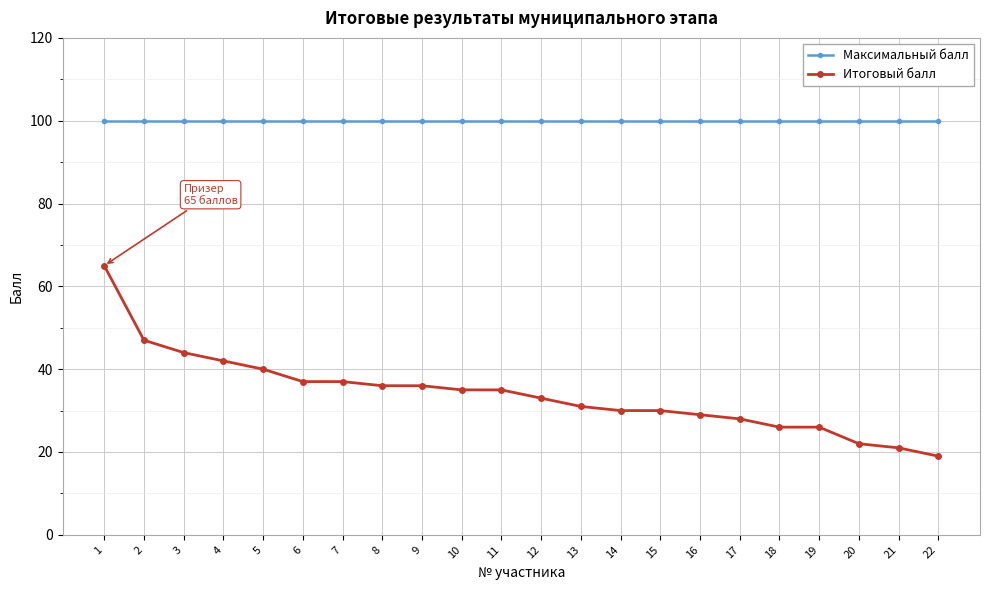

What is the difference between the Итоговый балл values at 22 and 3?

25